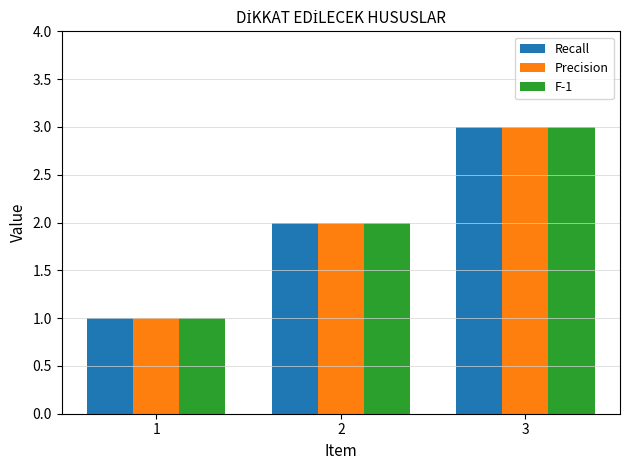

The Recall series shows 1 at 3. True or false?

False